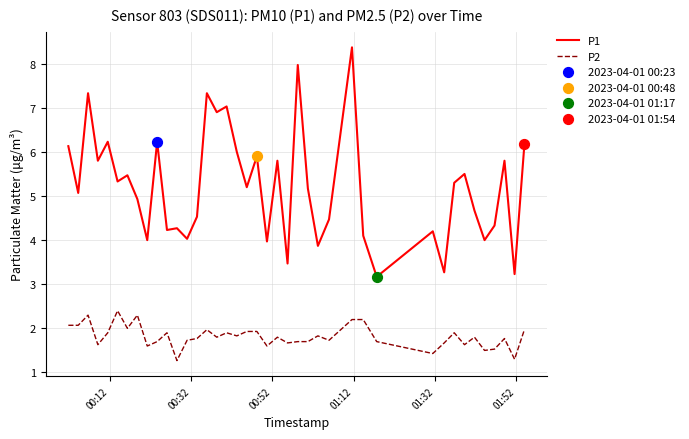

Which series has the largest total across all categories?

P1